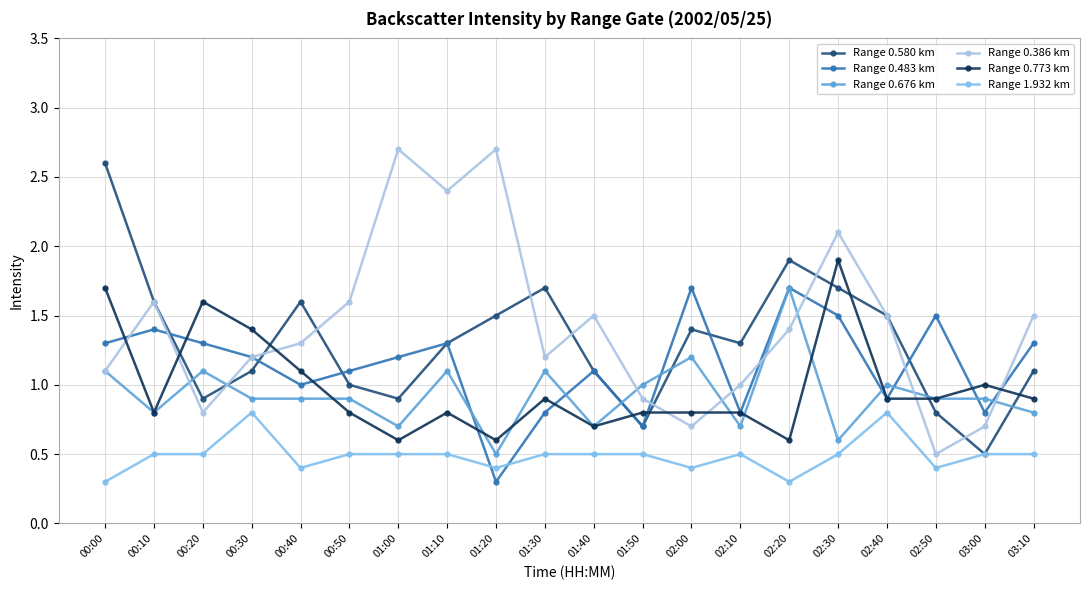

At how many categories does at least one series exceed 0?

20